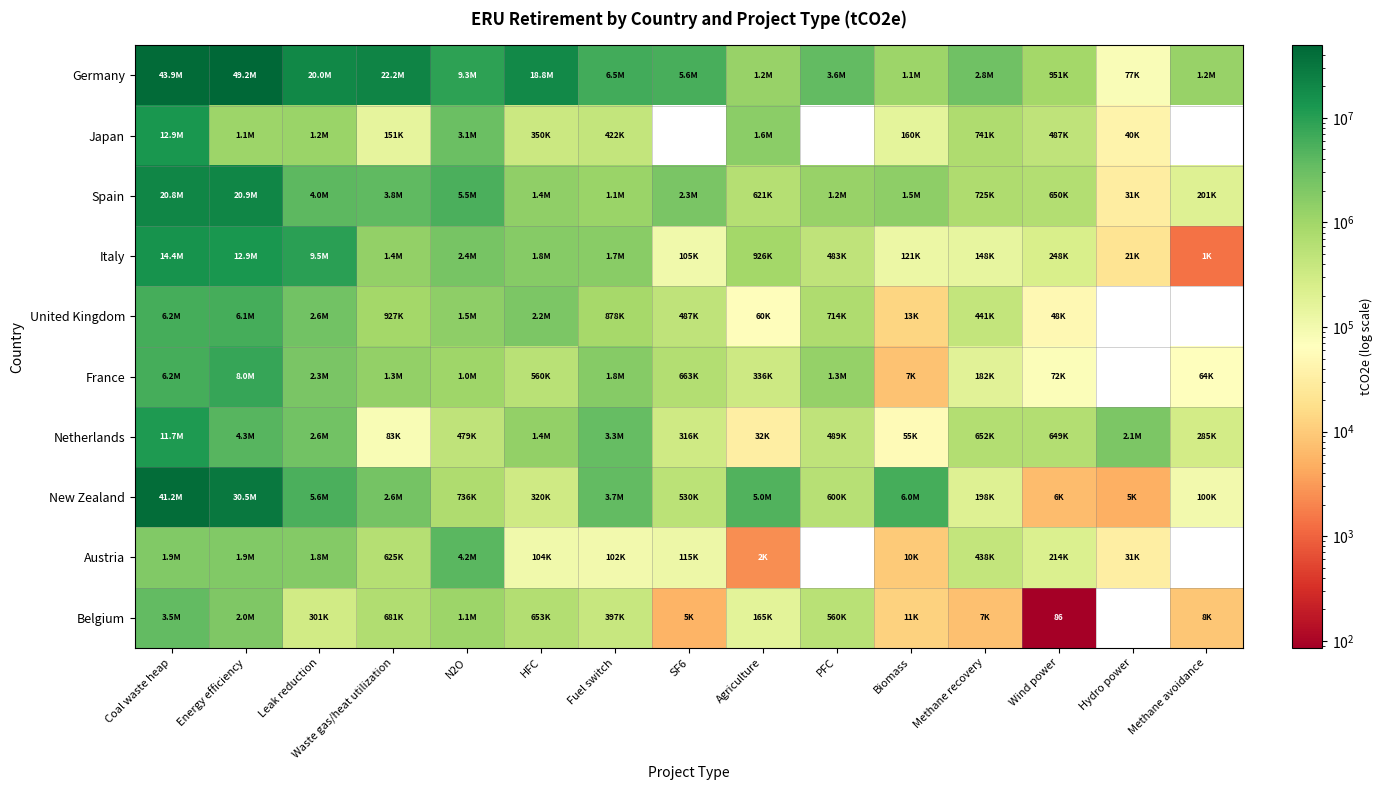

How many categories are shown in the chart?

15